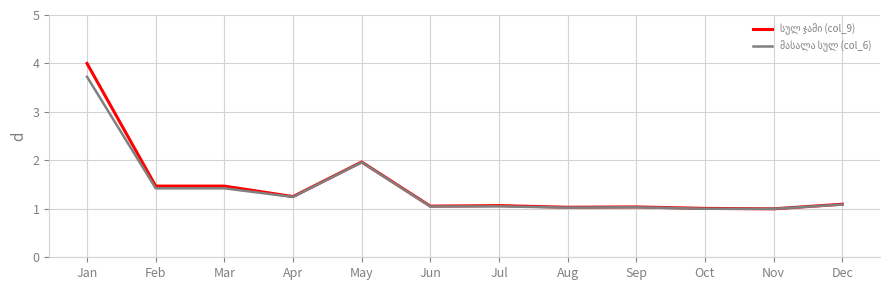

What is the total value across all series at May?

3.9